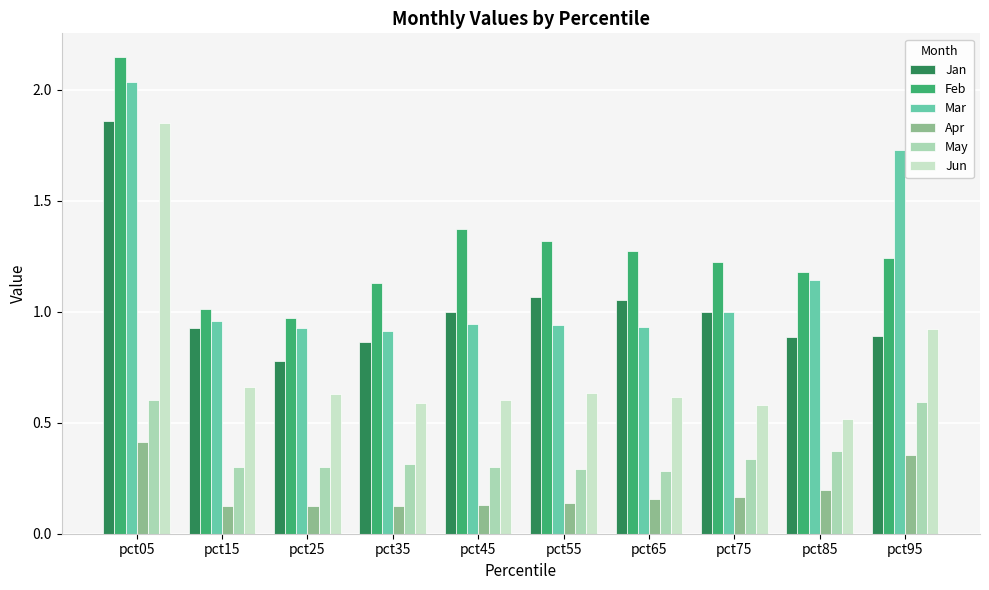

Rank the categories by Apr value from highest to lowest.

pct05, pct95, pct85, pct75, pct65, pct55, pct45, pct35, pct25, pct15